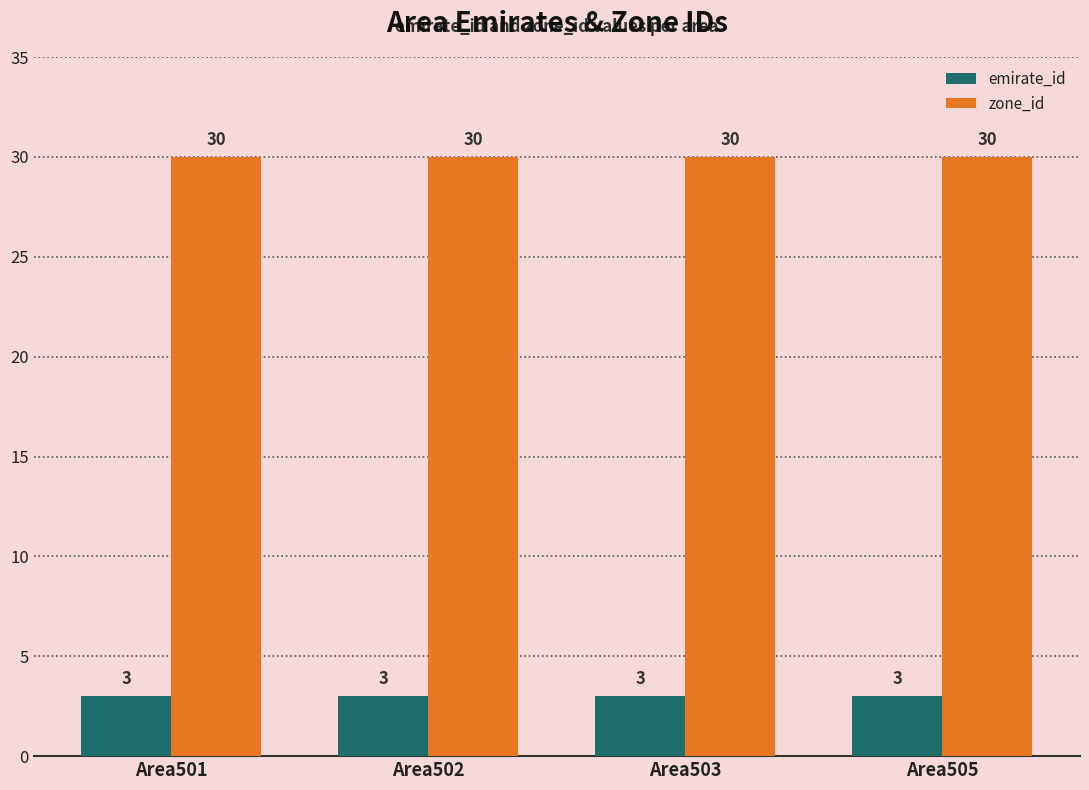

Rank the series by their average value, from lowest to highest.

emirate_id, zone_id